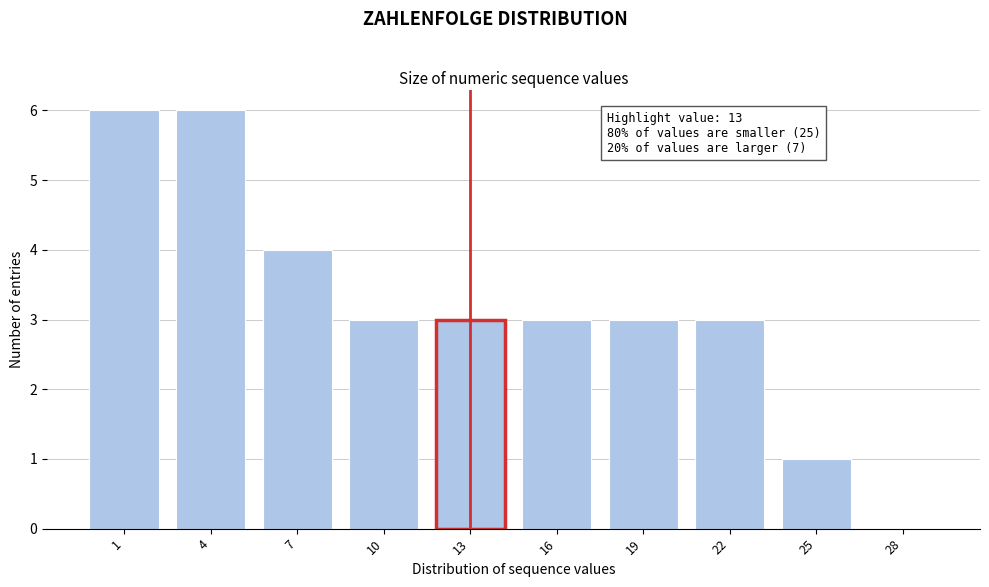

Reading left to right, what are all the values shown in this chart?

1=6	4=6	7=4	10=3	13=3	16=3	19=3	22=3	25=1	28=0